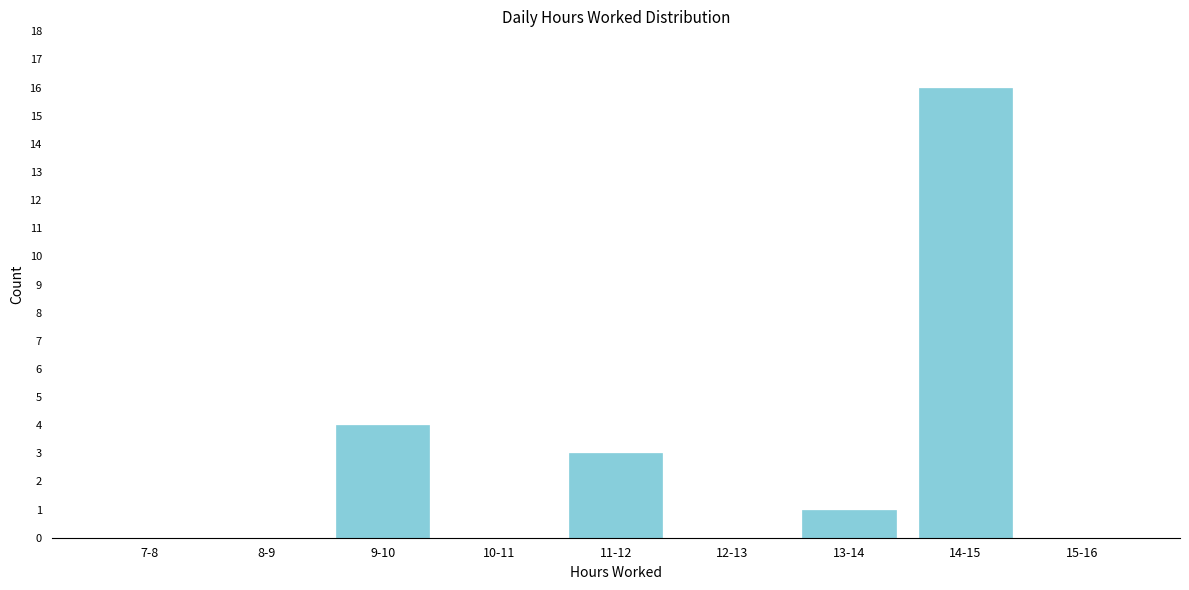

Reading left to right, list all the values displayed in this chart.

7-8=0	8-9=0	9-10=4	10-11=0	11-12=3	12-13=0	13-14=1	14-15=16	15-16=0